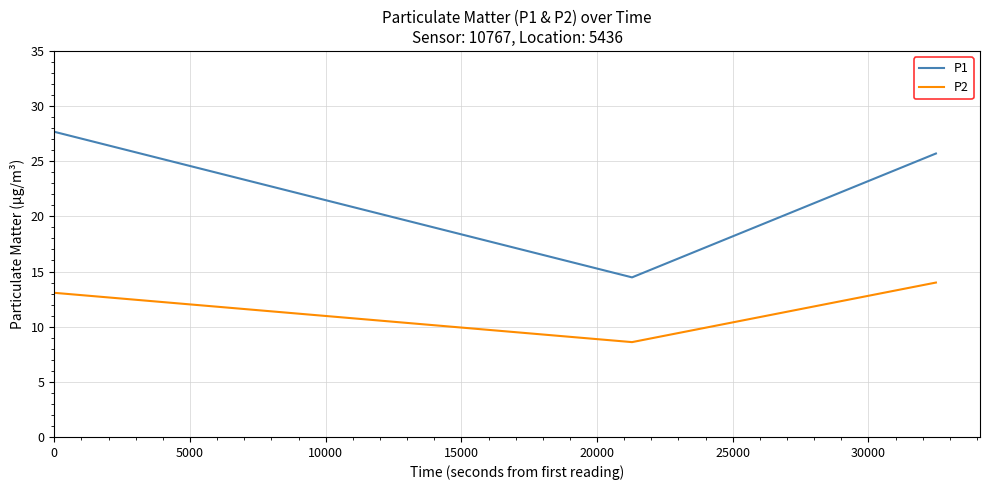

What is the difference between the maximum and minimum values in the P2 series?

5.4